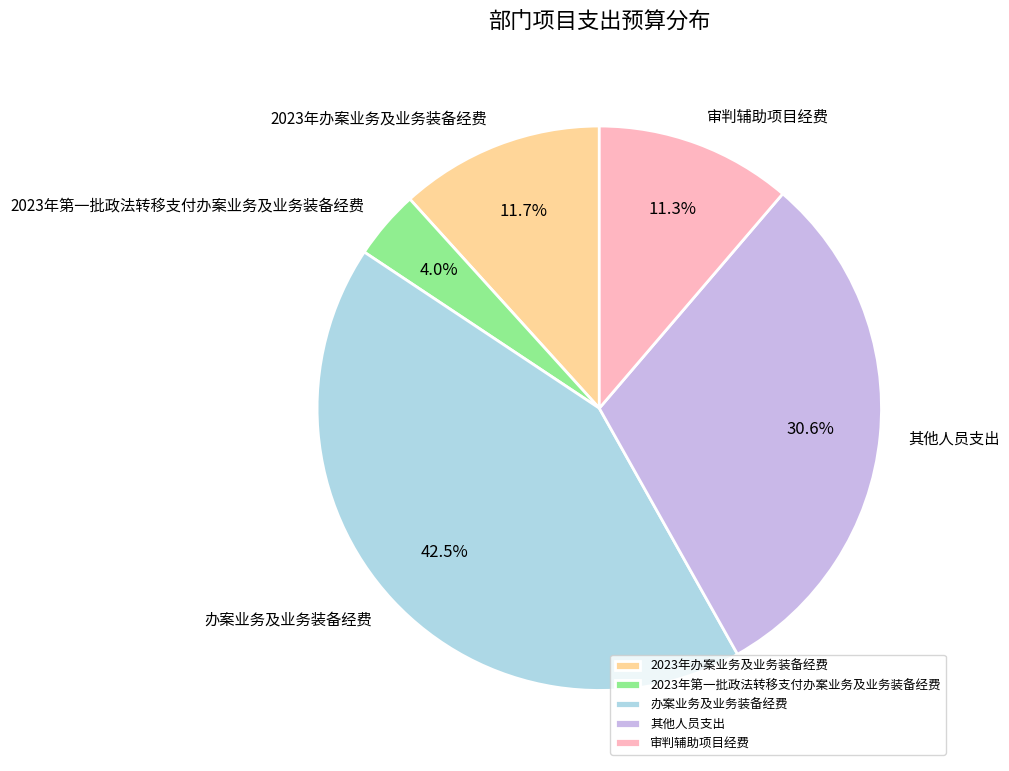

Do 2023年办案业务及业务装备经费 and 审判辅助项目经费 together represent more than half of the pie?

No